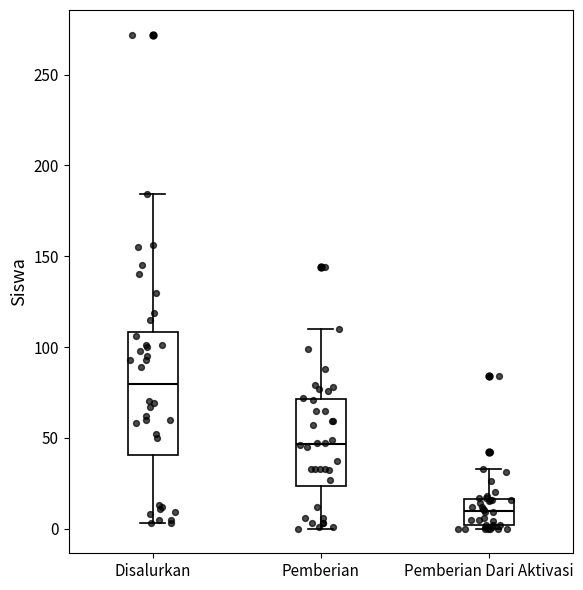

Where does the upper whisker of the box for Pemberian end on the y-axis? The values are not printed on the chart, so give them approximately, as read against the axis.

110